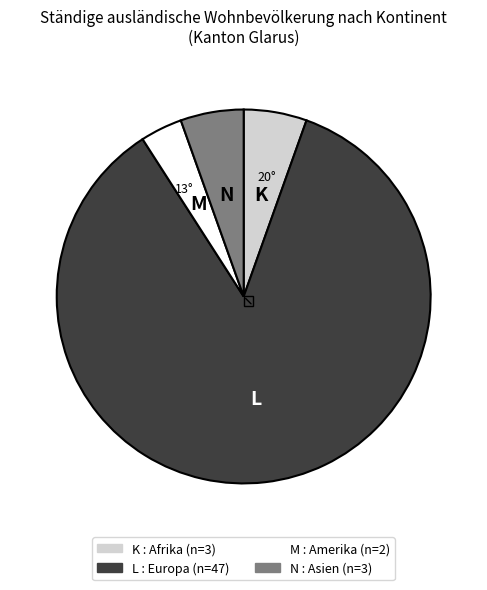

Is there any slice that represents more than half of the pie?

Yes